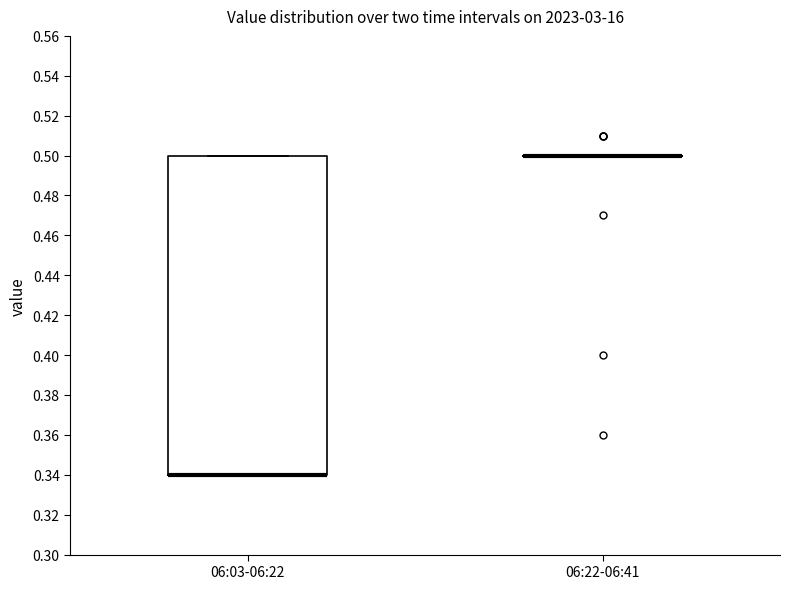

Reading left to right, read every box against the y-axis: the position of its median line, the range the box covers, and the ends of its whiskers. The values are not printed on the chart, so give them approximately, as read against the axis.

06:03-06:22: median 0.34 (drawn on the box's lower edge), box 0.34 to 0.50, whiskers 0.34 to 0.50
06:22-06:41: box collapsed to a line at 0.50, whiskers 0.50 to 0.50